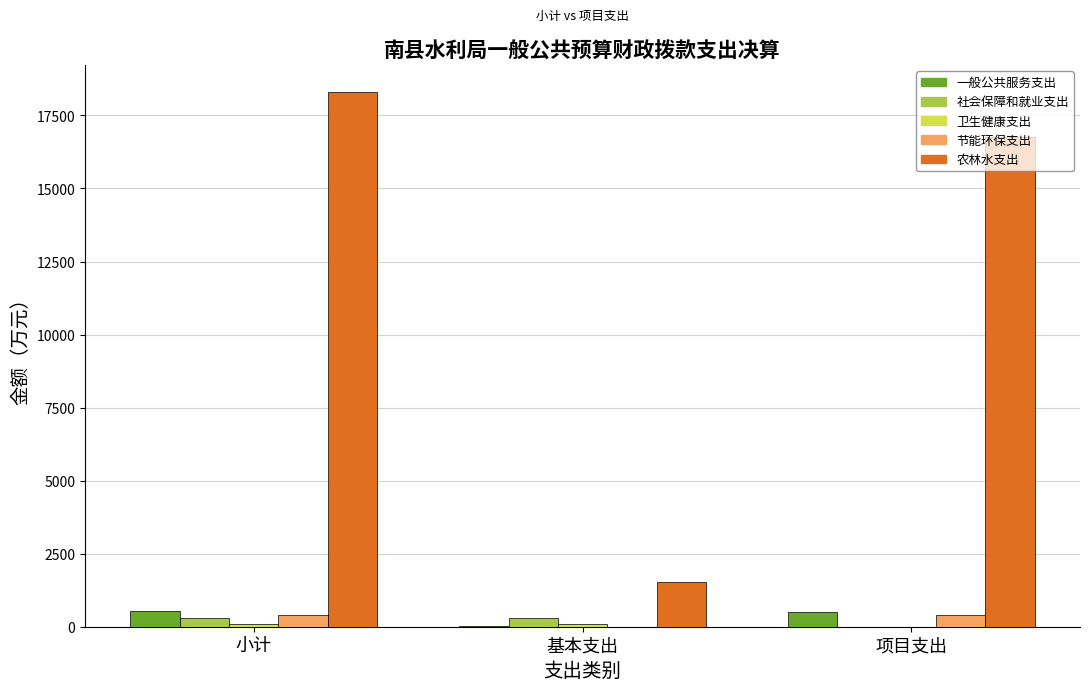

Which series has the largest total across all categories?

农林水支出